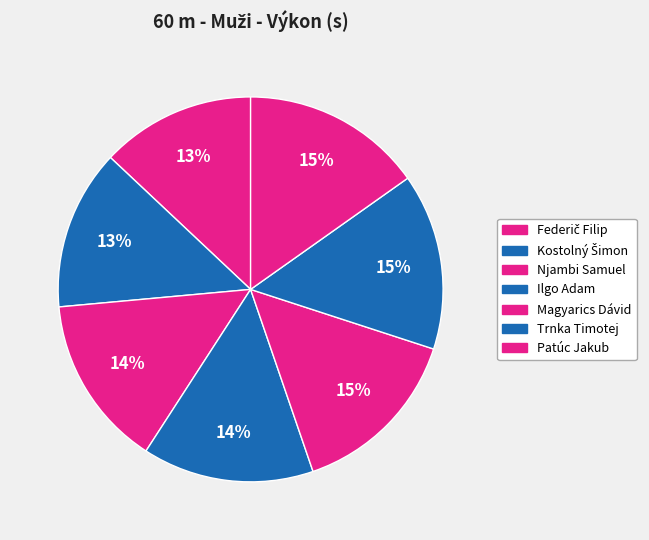

True or false: Trnka Timotej accounts for 22% of the total.

False